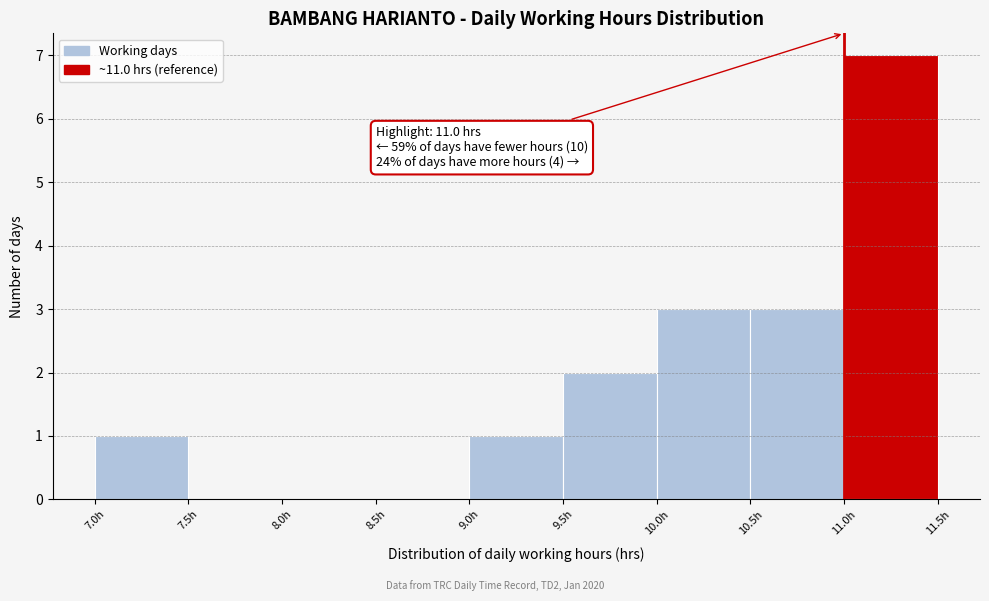

Over which range of the x-axis is the bar tallest?

11.0 to 11.5